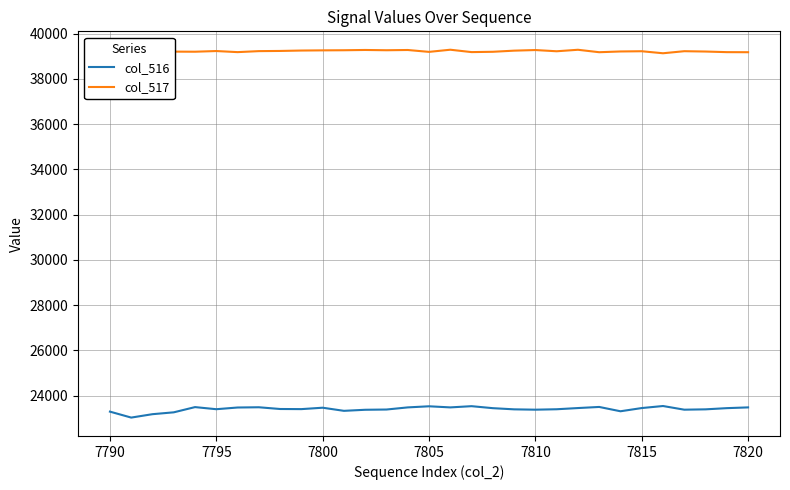

True or false: col_517 and col_516 cross at least once.

False